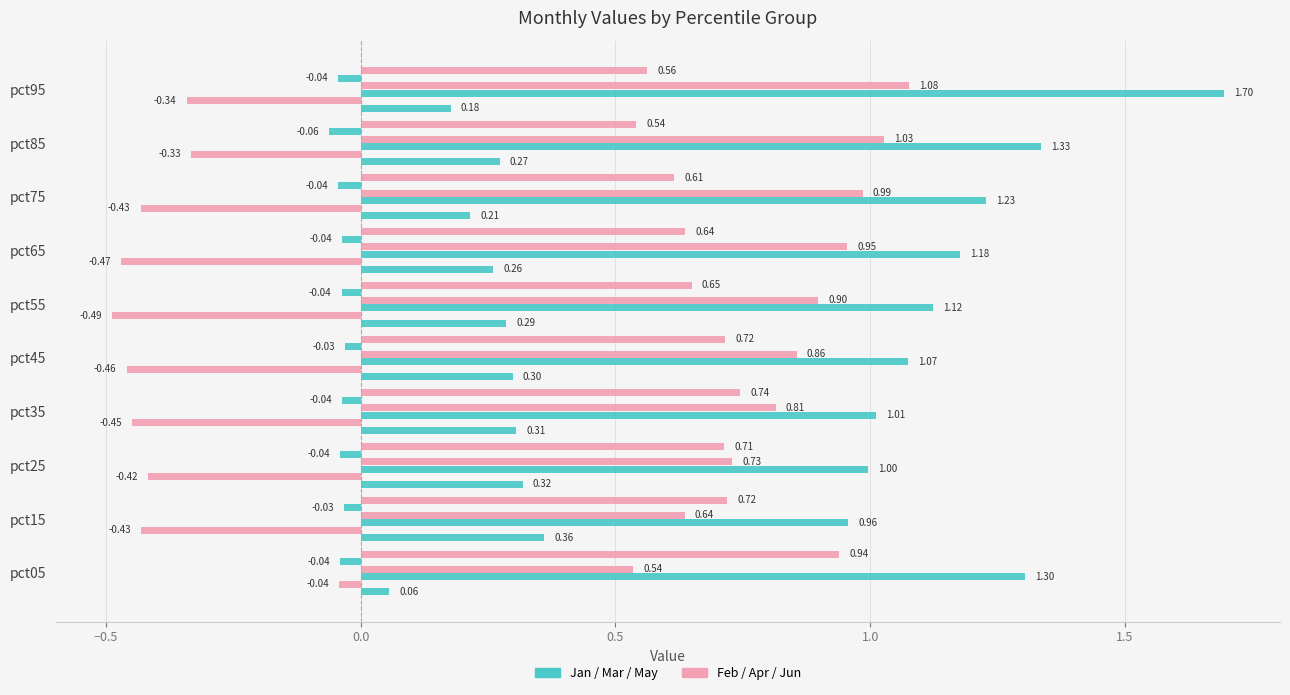

The Jan series shows 0.2 at pct75. True or false?

True